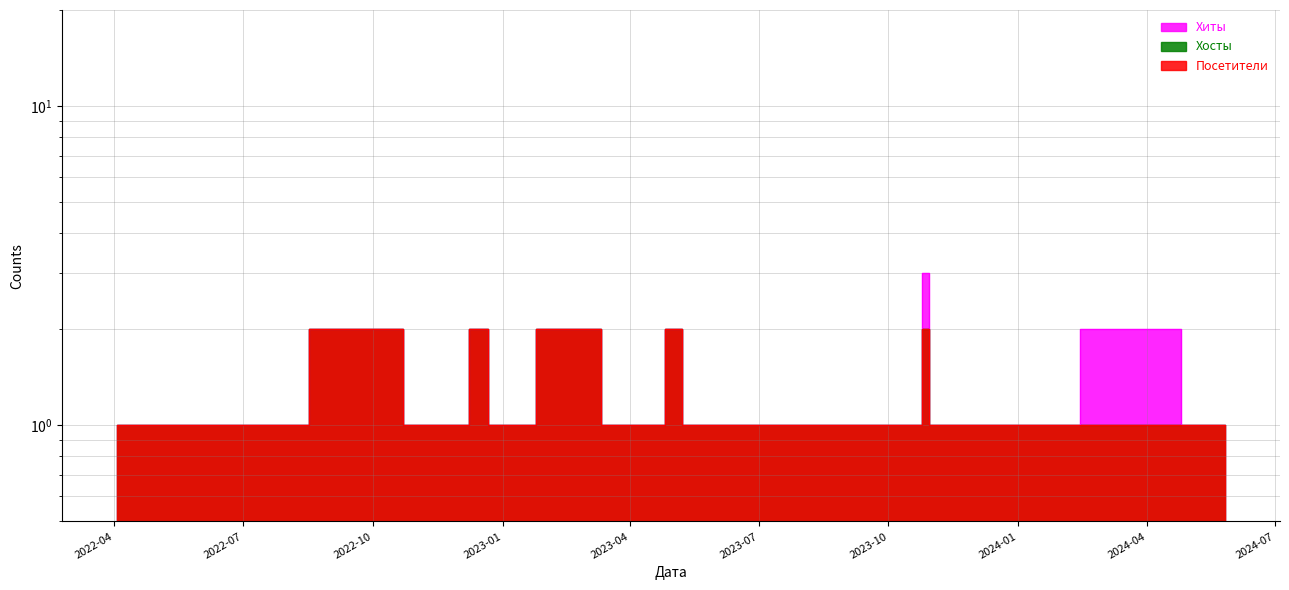

Where is the first local minimum for Хосты?

2022-11-29